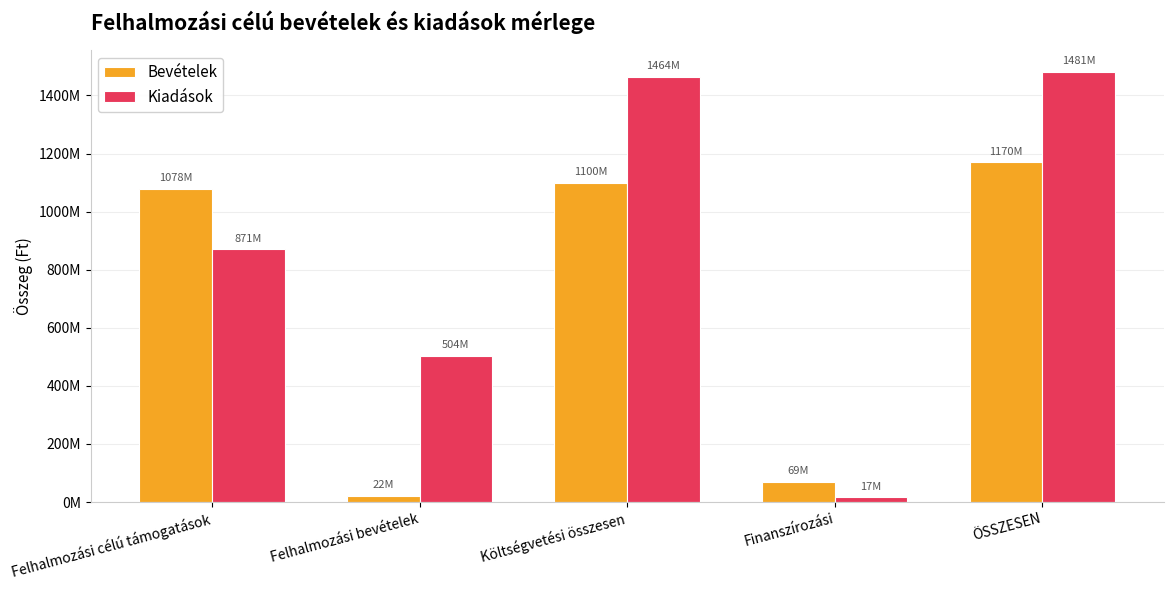

Between Felhalmozási bevételek and Felhalmozási célú támogatások, which is larger?

Felhalmozási célú támogatások